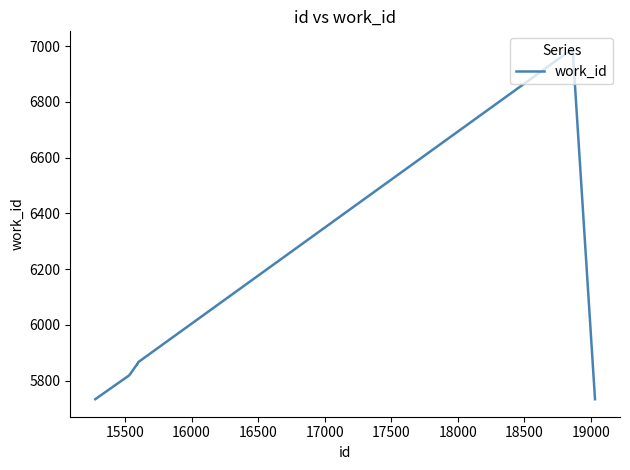

Reading right to left, transcribe all the data shown in this chart.

5733	6990	6990	5866	5857	5857	5857	5857	5819	5733